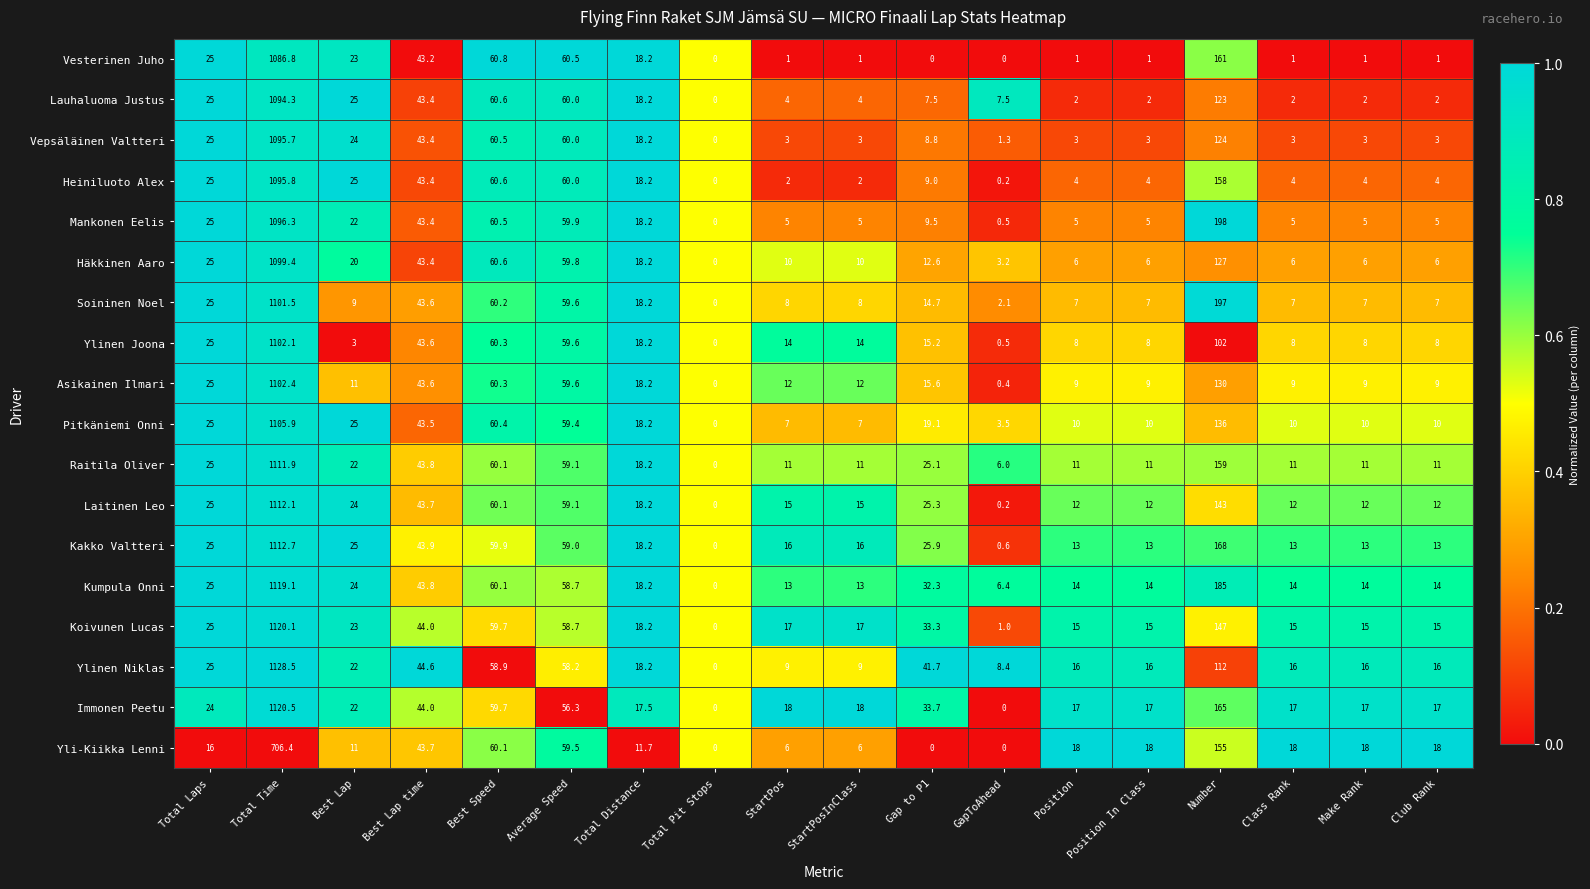

What is the approximate value of Koivunen Lucas at Position?

15.0